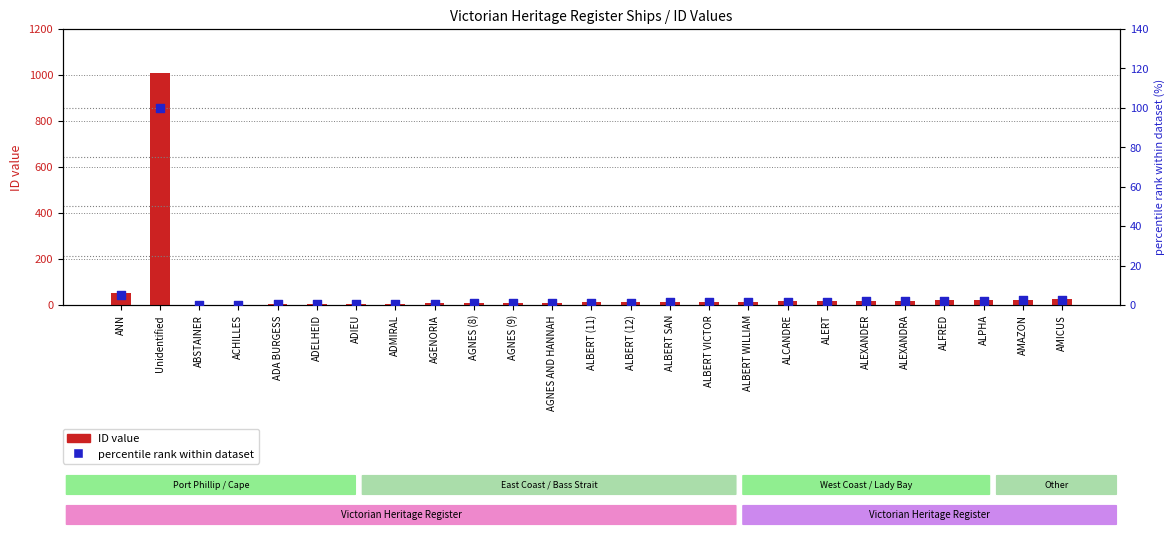

Is the value of percentile rank within dataset at ALBERT SAN greater than the value of ID value at ALCANDRE?

No